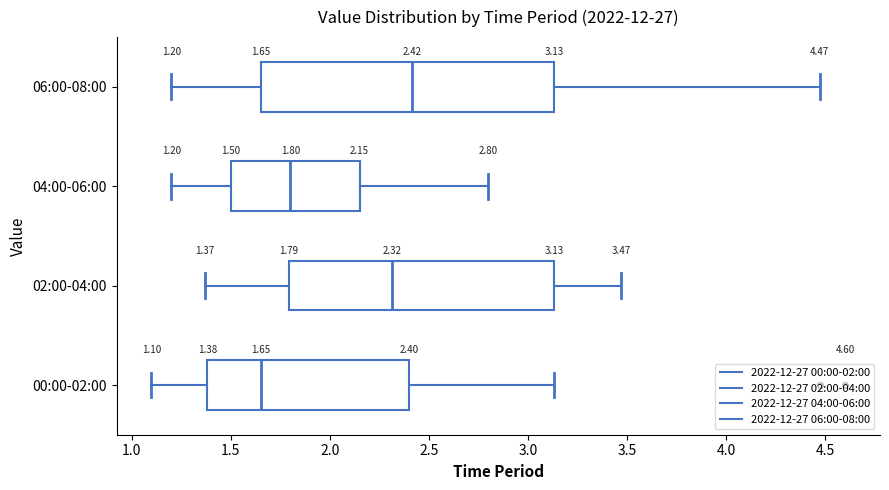

Which box's median line is the furthest to the right?

06:00-08:00